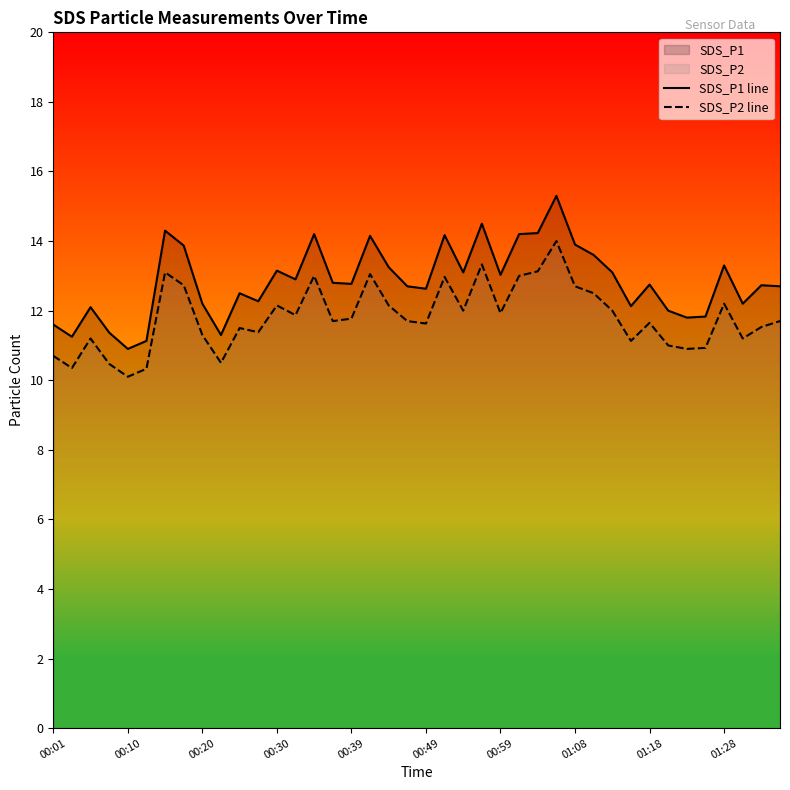

List the series in order of their peak value, highest first.

SDS_P1 line, SDS_P2 line